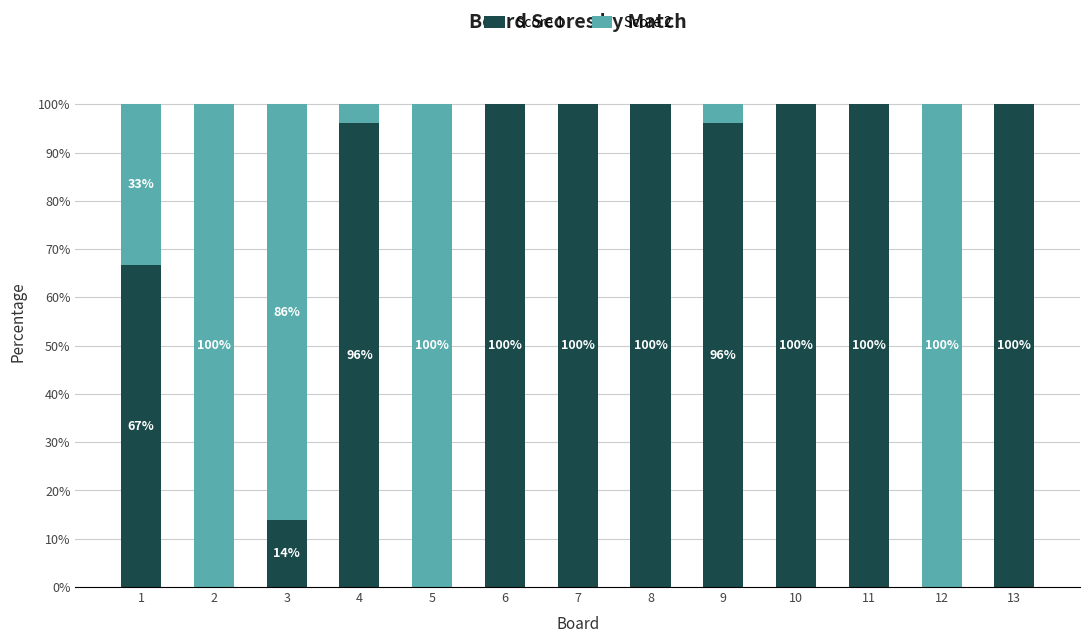

The value of Score 1 at 4 is 154.6. True or false?

False